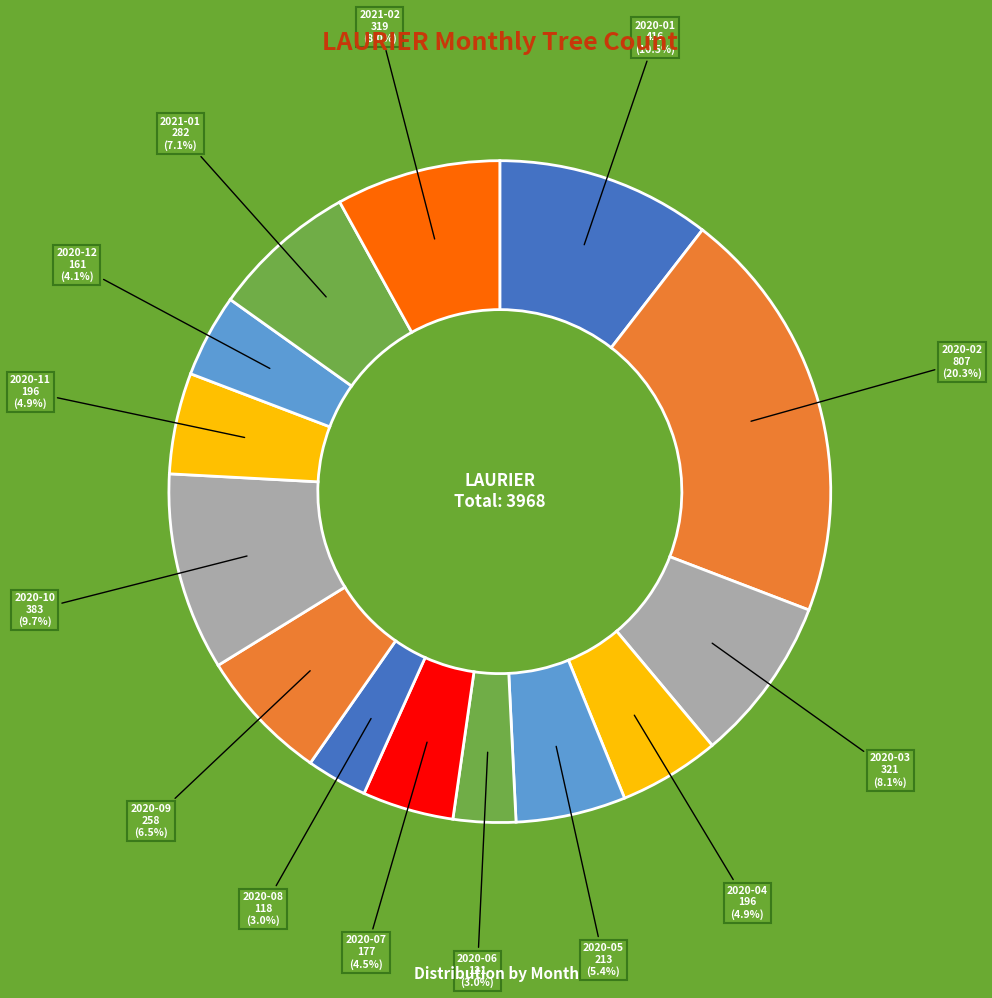

Is 2020-12 the majority of the pie?

No